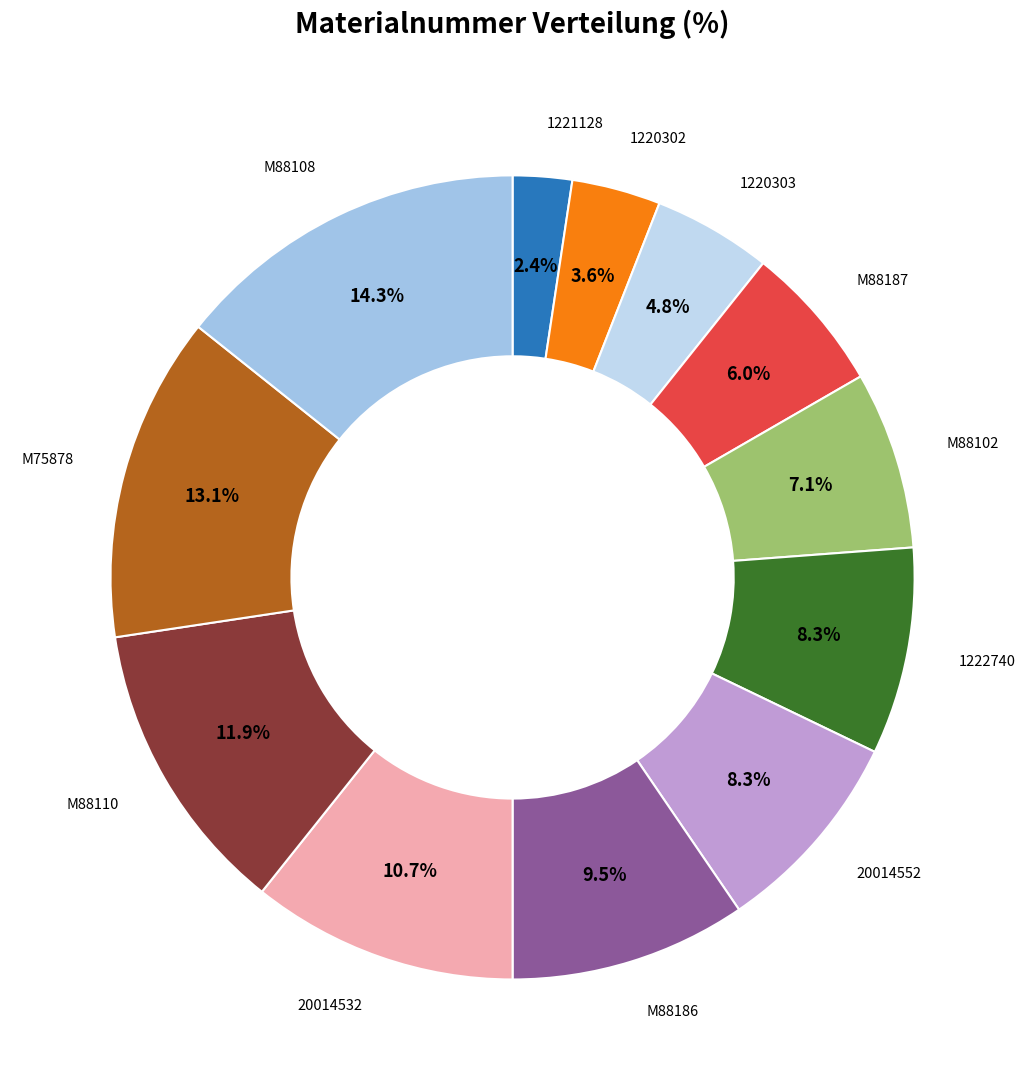

What is the largest slice in the pie chart?

M88108